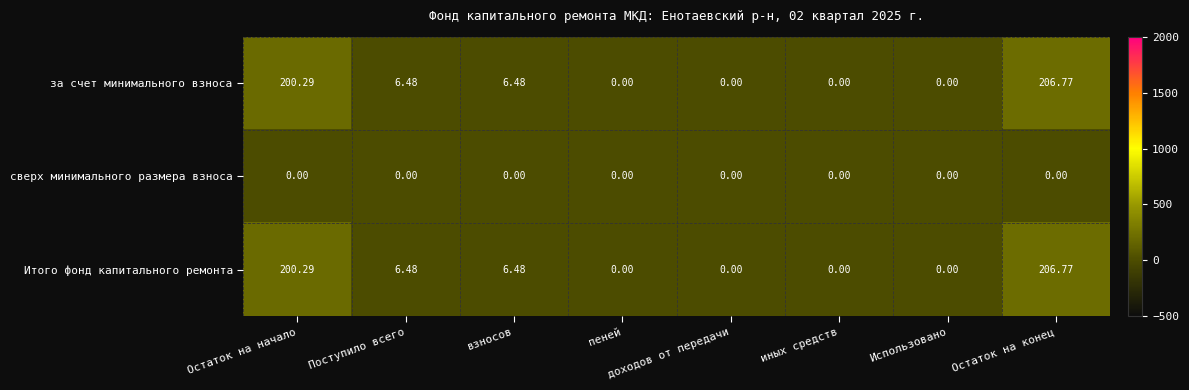

At which category does the chart reach its peak across all series?

Остаток на конец